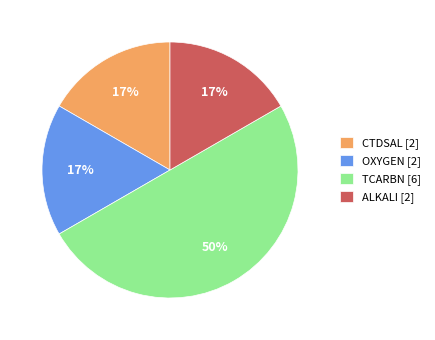

True or false: OXYGEN accounts for 31% of the total.

False